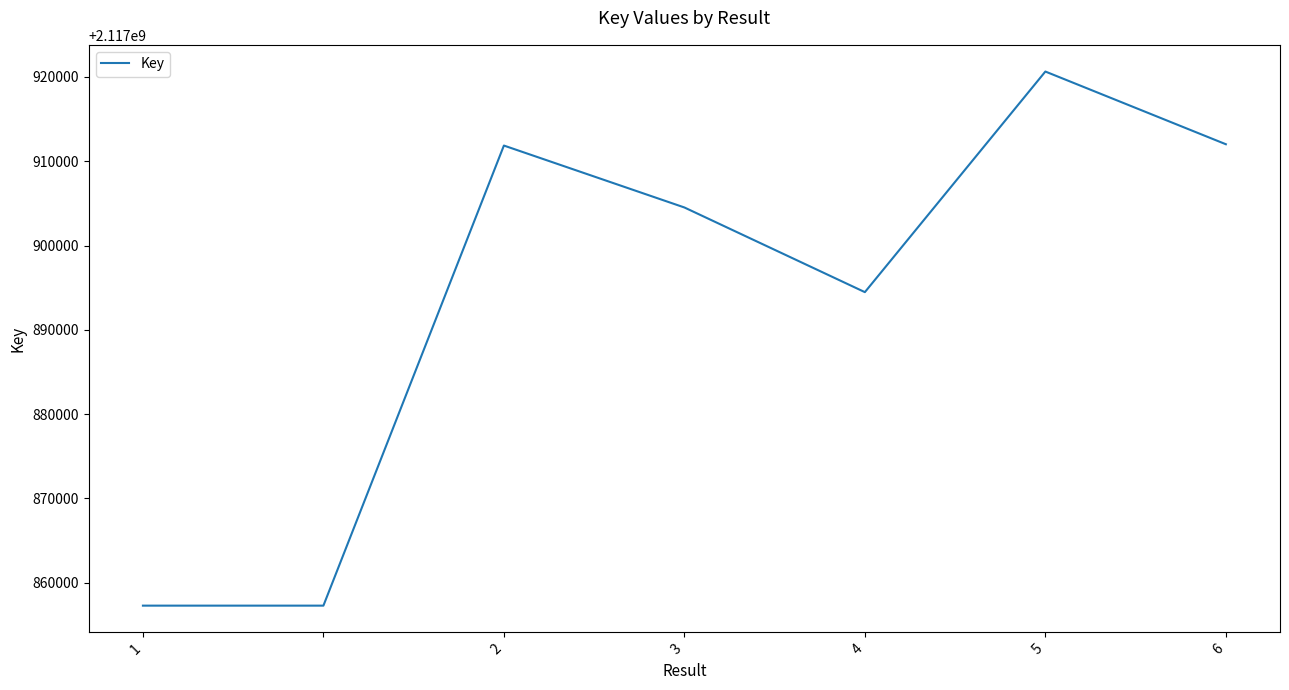

How many interior local peaks (higher than both neighbors) does the data have?

2